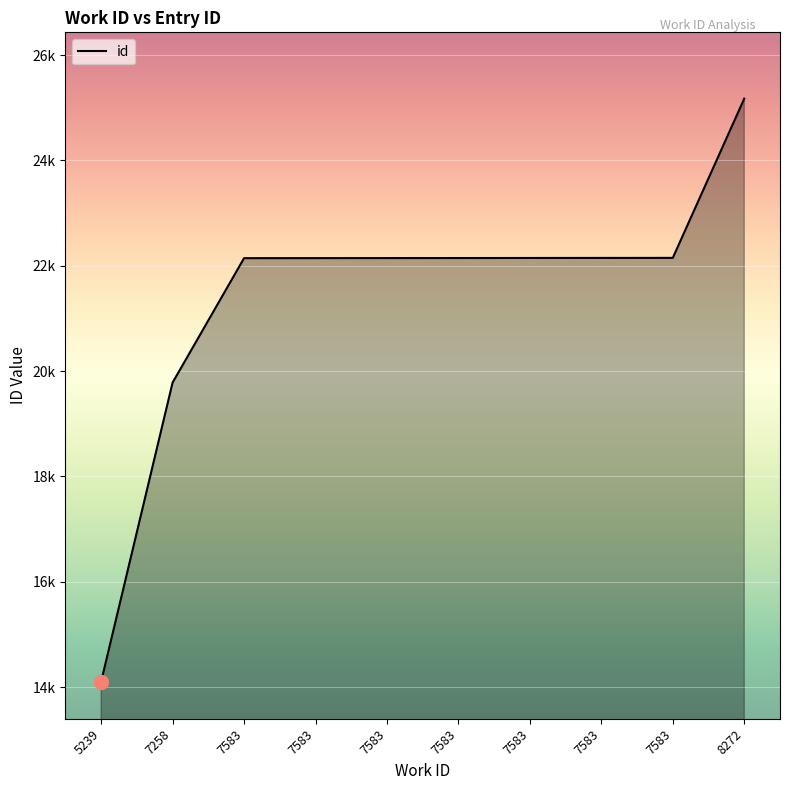

Does the chart have visible grid lines?

Yes